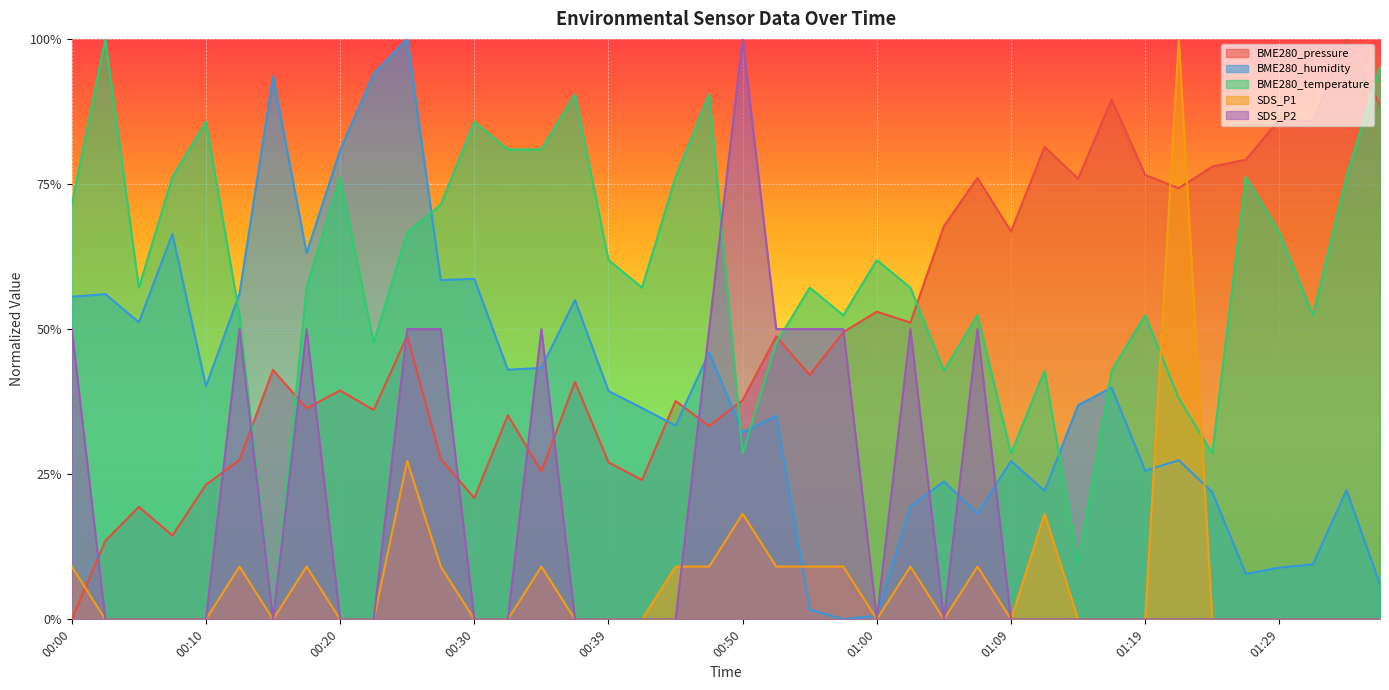

What is the total value across all series at 00:32?

1.6